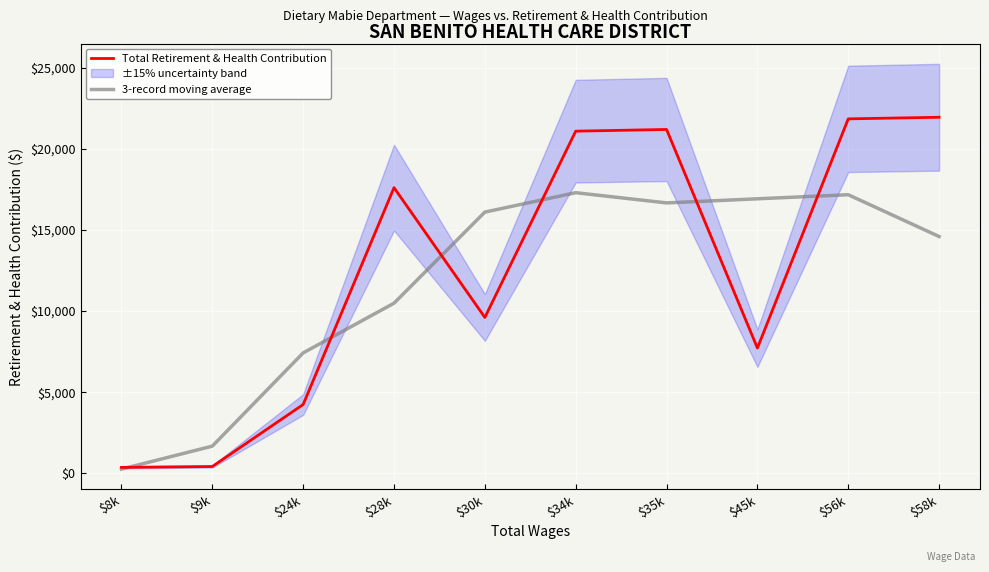

Rank the series by their average value, from highest to lowest.

Total Retirement & Health Contribution, 3-record moving average